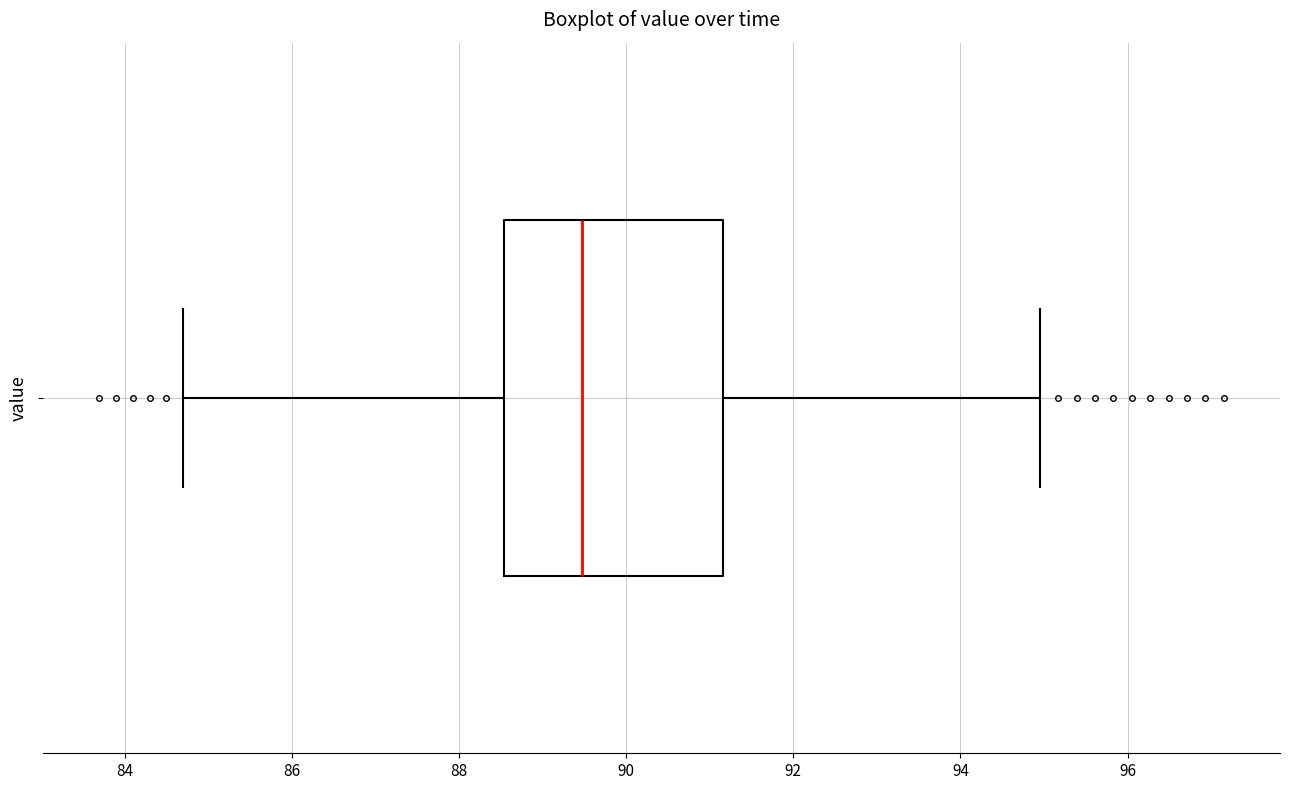

Read this box plot against the x-axis: the position of the median line, the range covered by the box, and the ends of both whiskers. The values are not printed on the chart, so give them approximately, as read against the axis.

median 89.4, box 88.6 to 91.2, whiskers 84.8 to 95.0